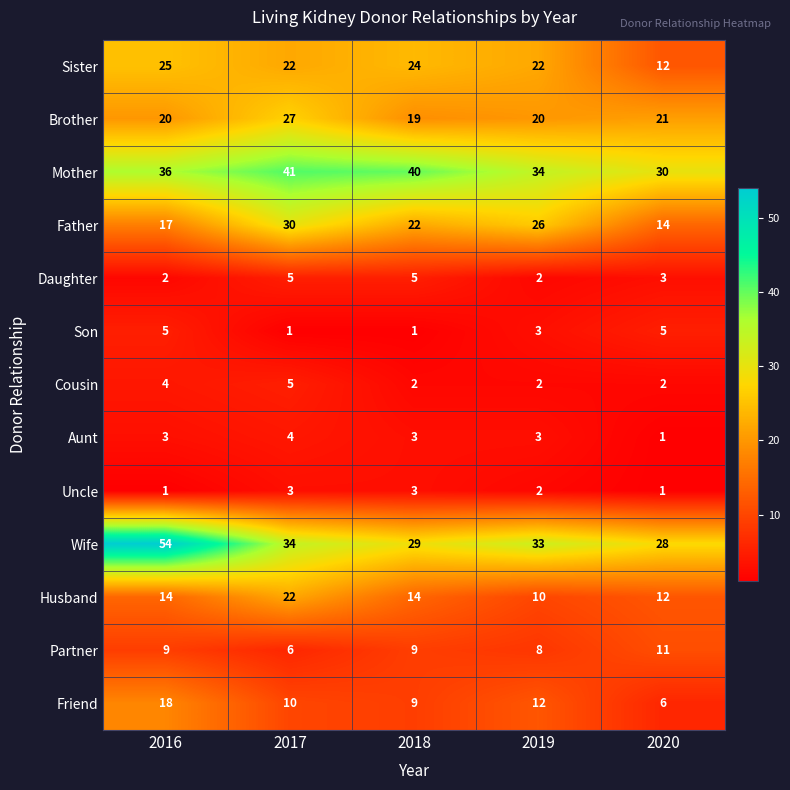

What is the sum of all Aunt values?

14